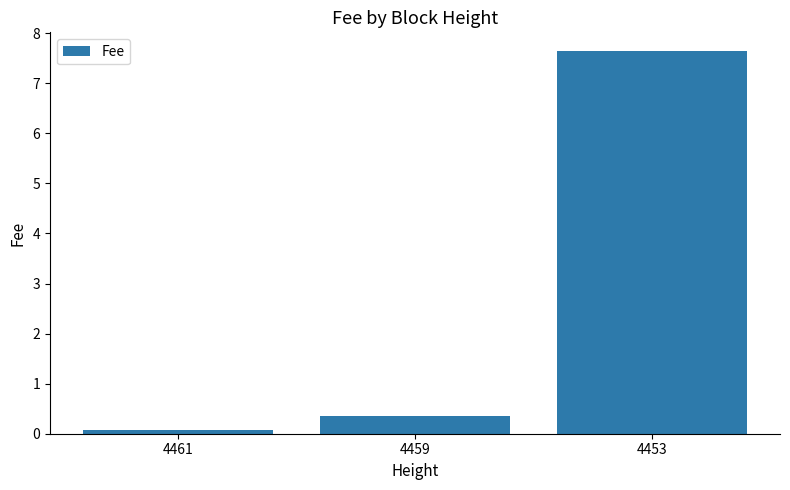

List the labels in order of value, largest first.

4453, 4459, 4461